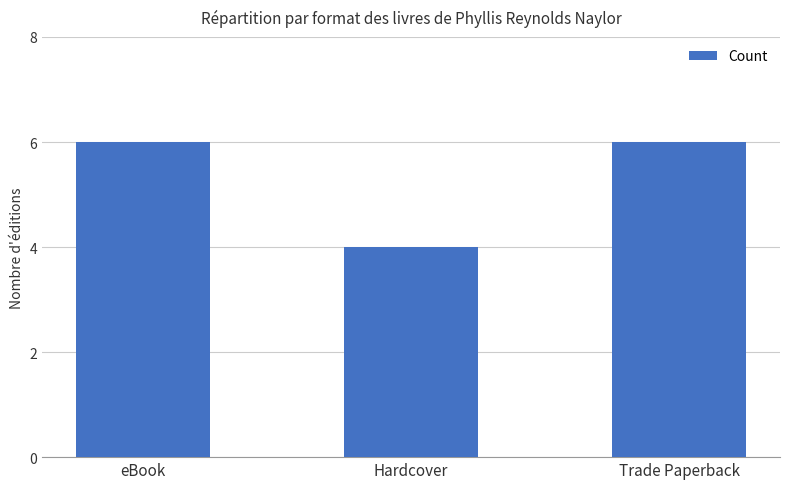

True or false: the data shows 3 at Trade Paperback.

False